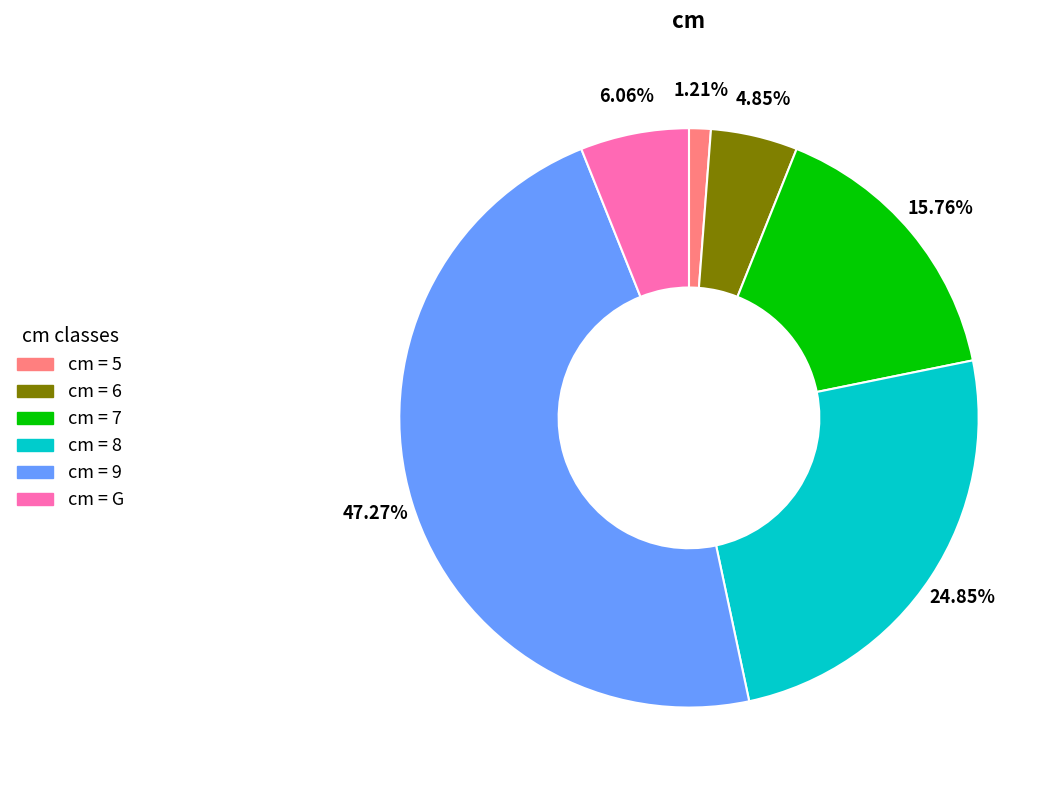

Combined, do cm = 8 and cm = G account for over 50%?

No